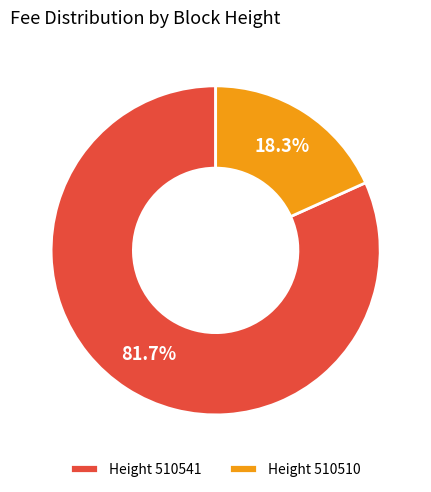

Which slice is the smallest?

Height 510510